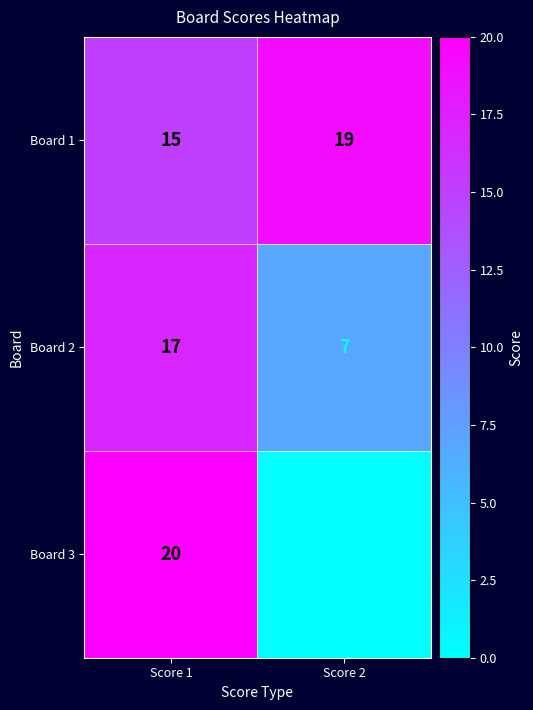

What is the difference between the Board 1 values at Score 1 and Score 2?

4